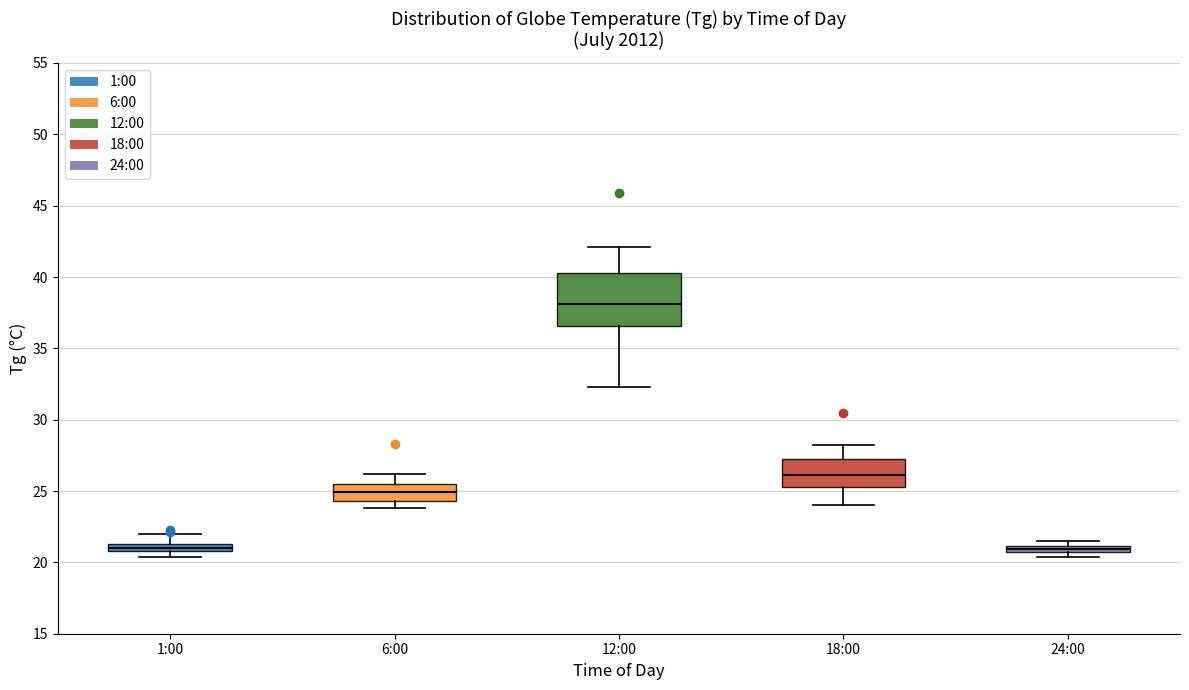

Which box is the tallest, from its lower edge to its upper edge?

12:00